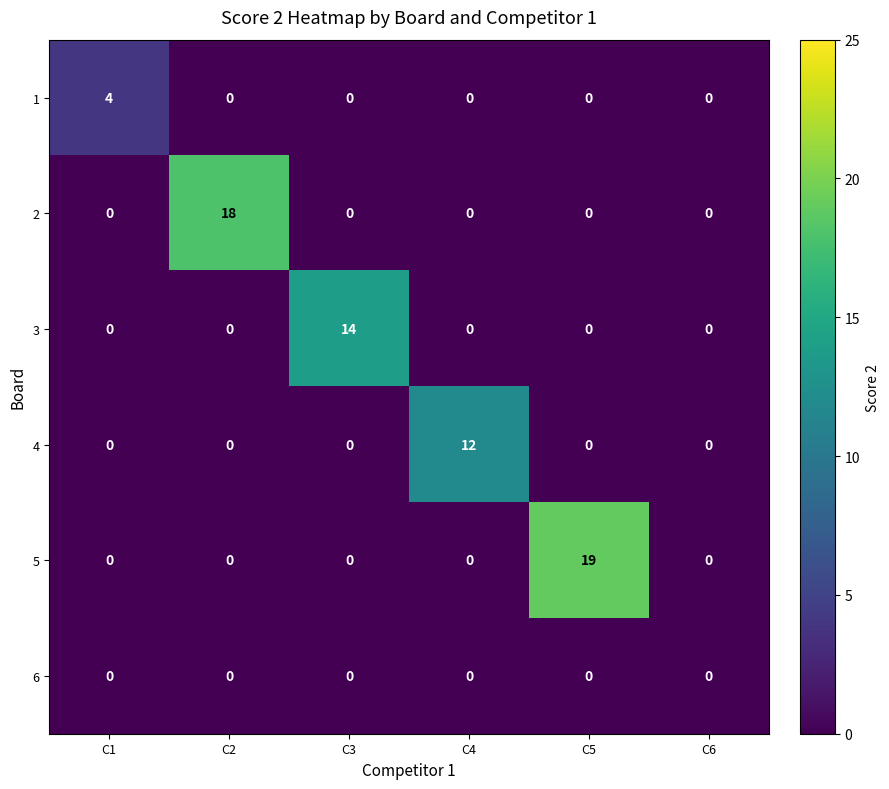

What is the spread (max minus min) of values at C2?

18